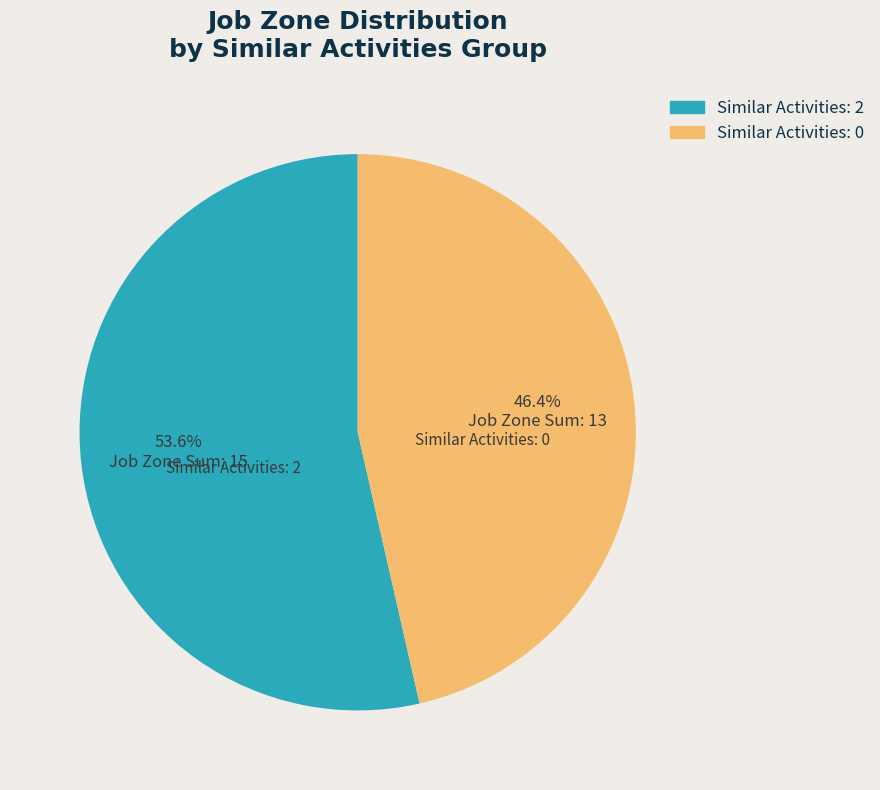

Is there a majority slice in this chart?

Yes